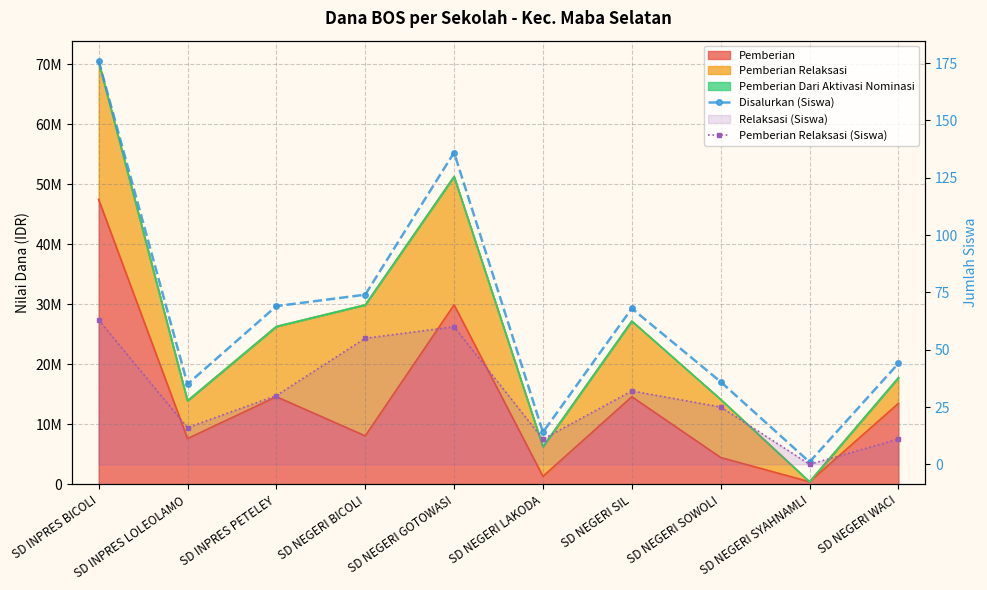

Which category has the lowest value in the Pemberian Relaksasi (Siswa) series?

SD NEGERI SYAHNAMLI